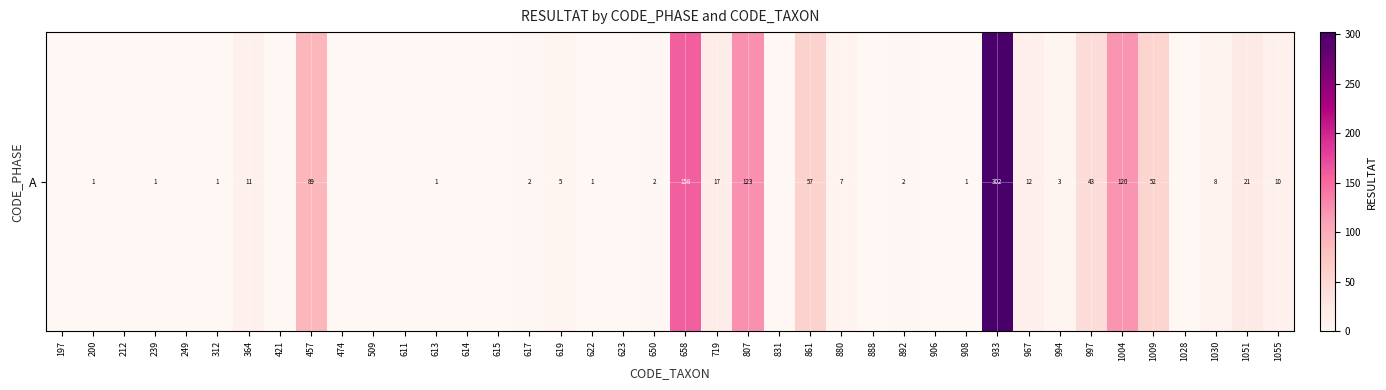

The chart shows a value of 0 at 906. True or false?

True